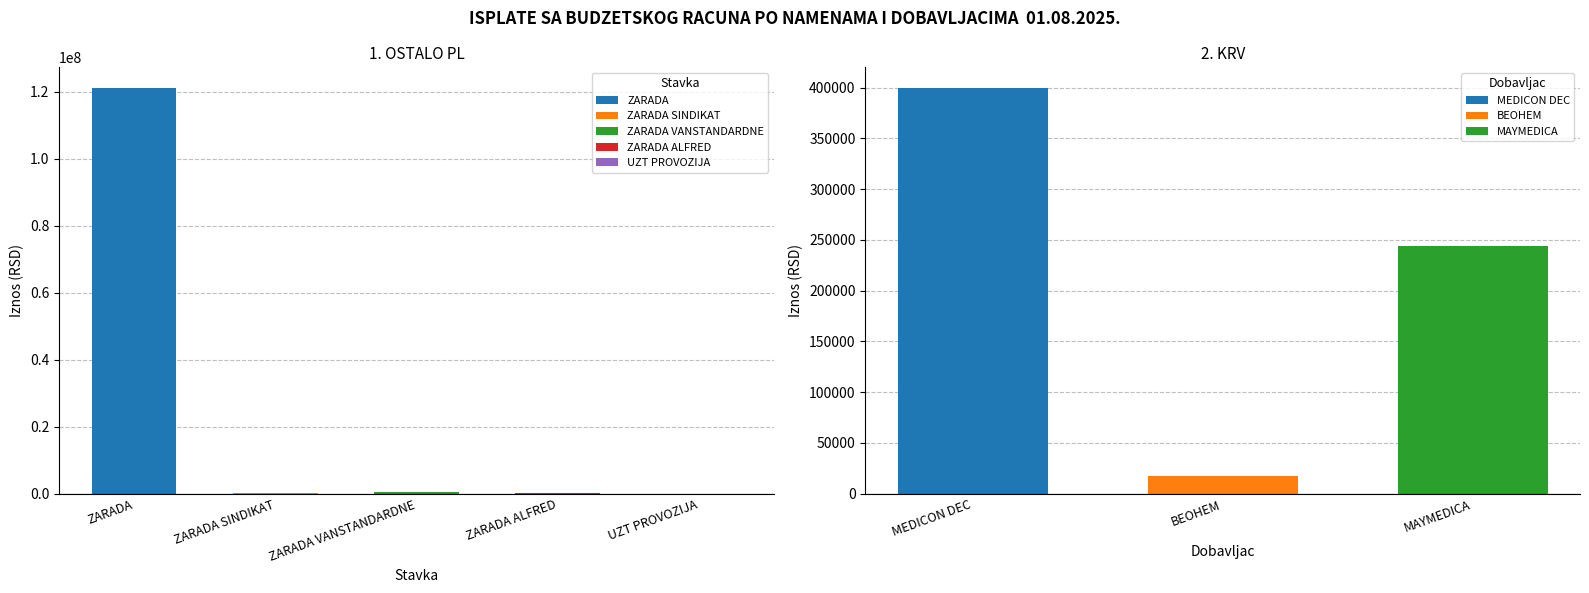

What is the minimum value for MAYMEDICA?

244200